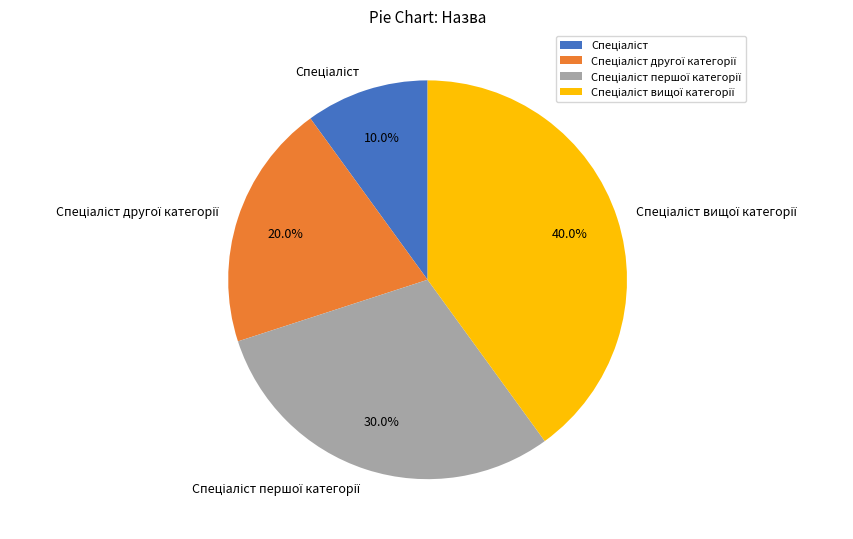

Is there a majority slice in this chart?

No